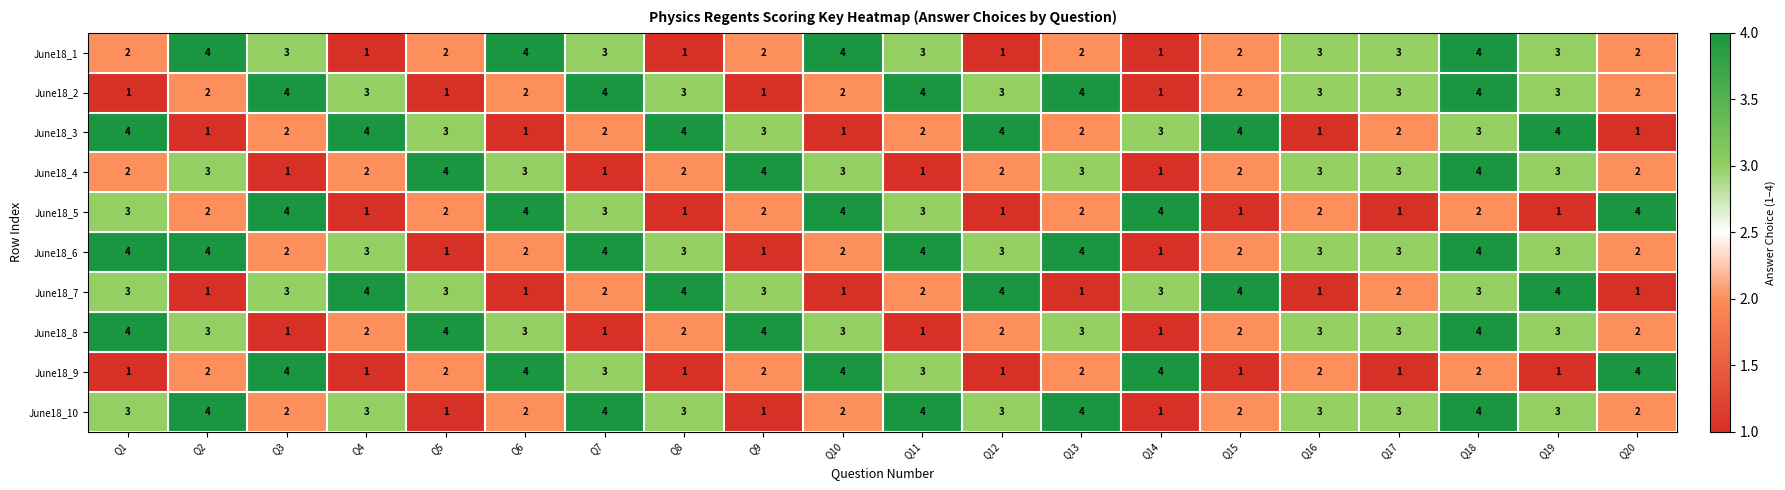

What is the spread (max minus min) of values at Q6?

3